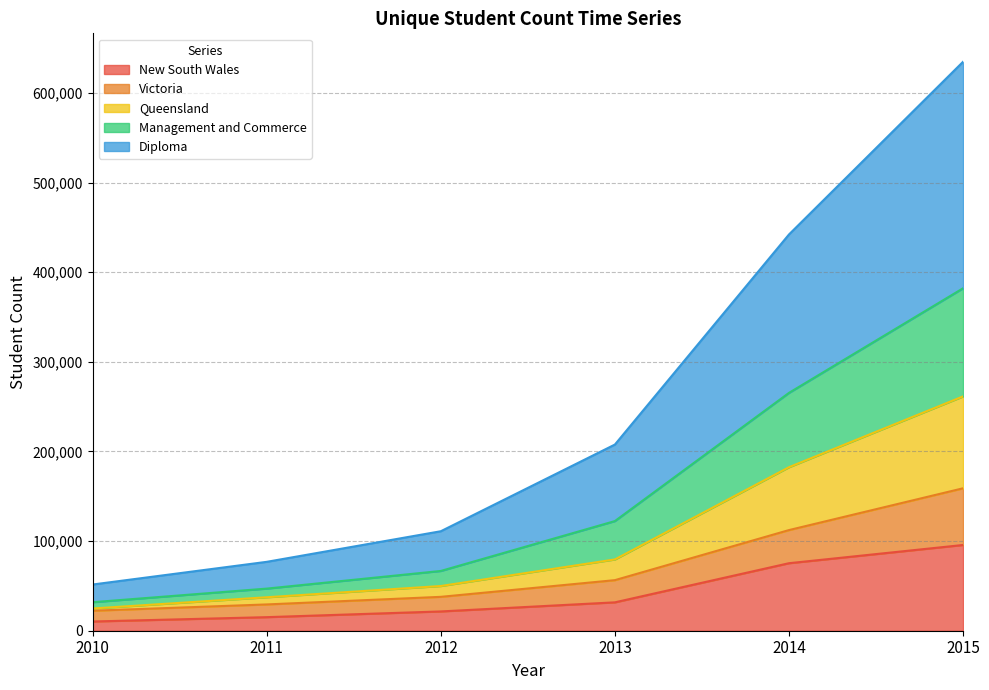

What are all the series names shown in the legend?

New South Wales, Victoria, Queensland, Management and Commerce, Diploma